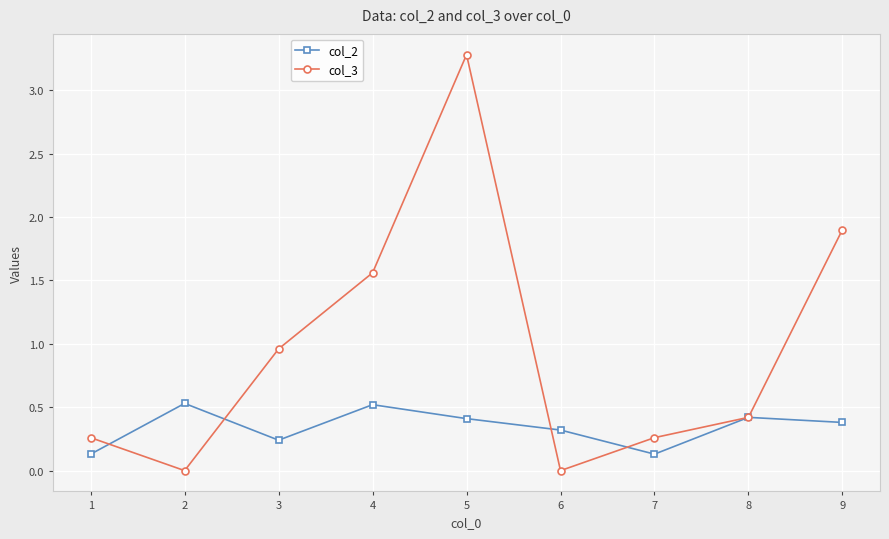

How many interior local peaks does the col_2 series have?

3